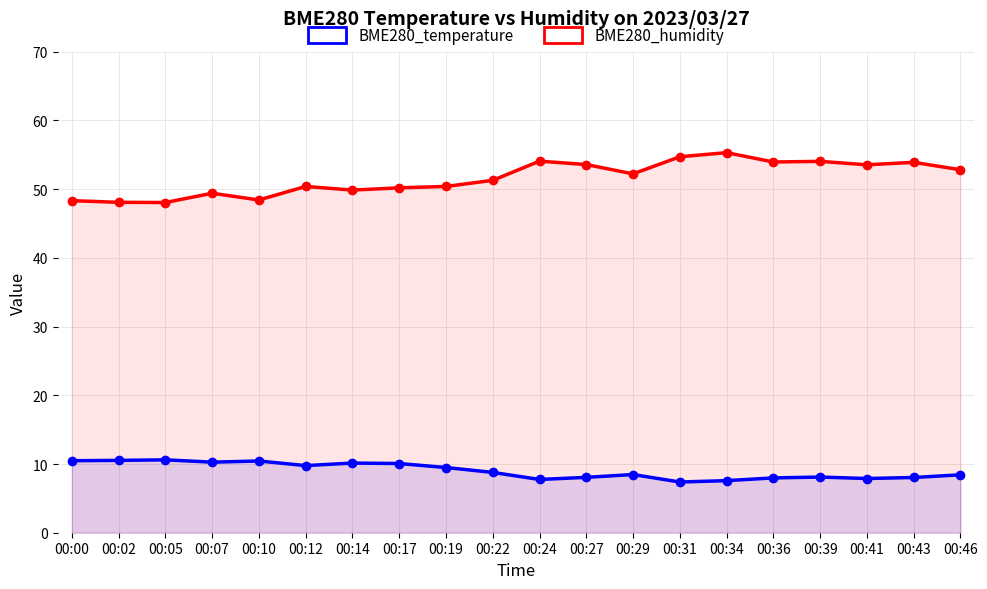

At which category does the chart reach its minimum across all series?

00:31